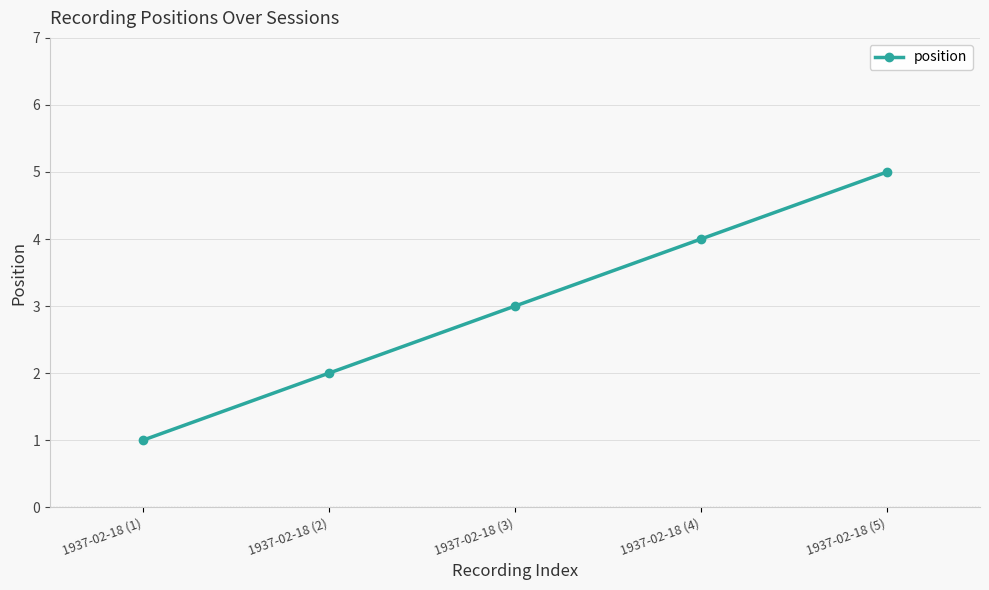

Reading right to left, extract all data points from this chart.

1937-02-18 (5)=5	1937-02-18 (4)=4	1937-02-18 (3)=3	1937-02-18 (2)=2	1937-02-18 (1)=1